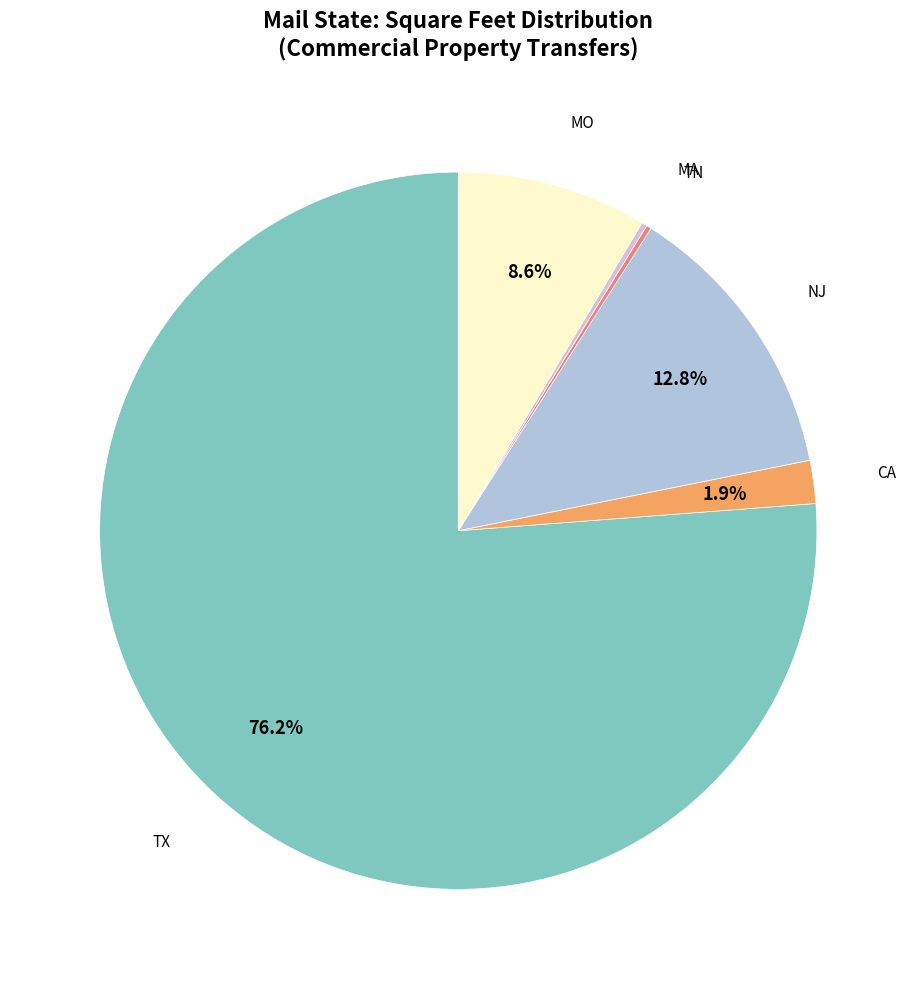

Which category accounts for the majority?

TX